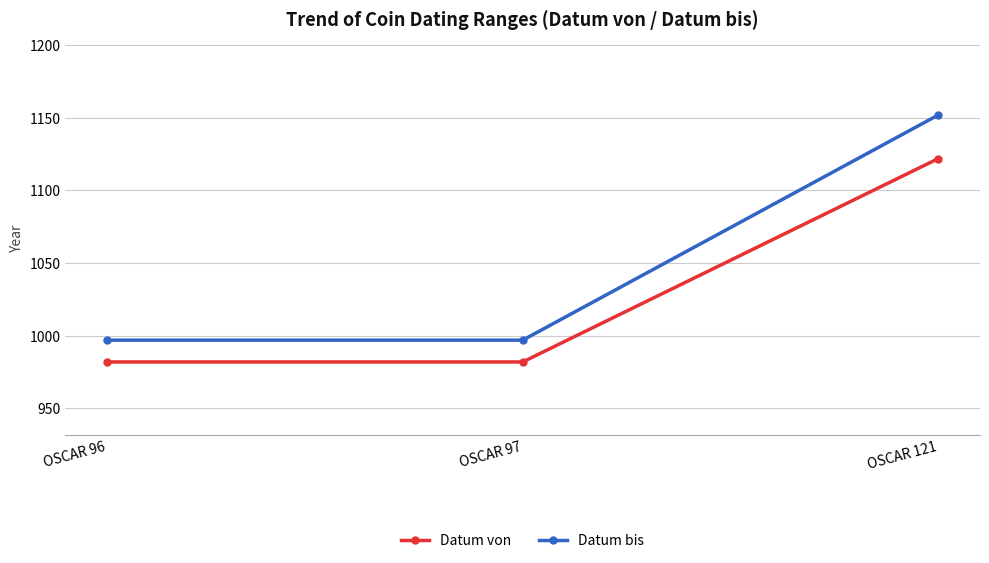

How many lines are shown in the chart?

2